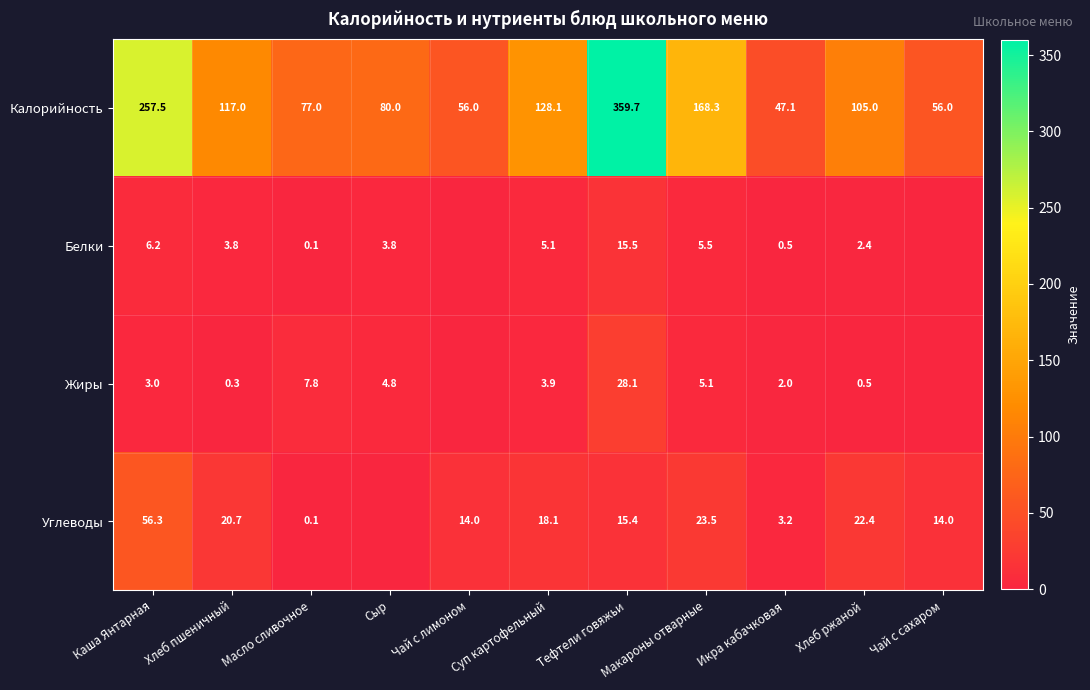

What is the sum of the Углеводы values at Чай с лимоном and Икра кабачковая?

17.2